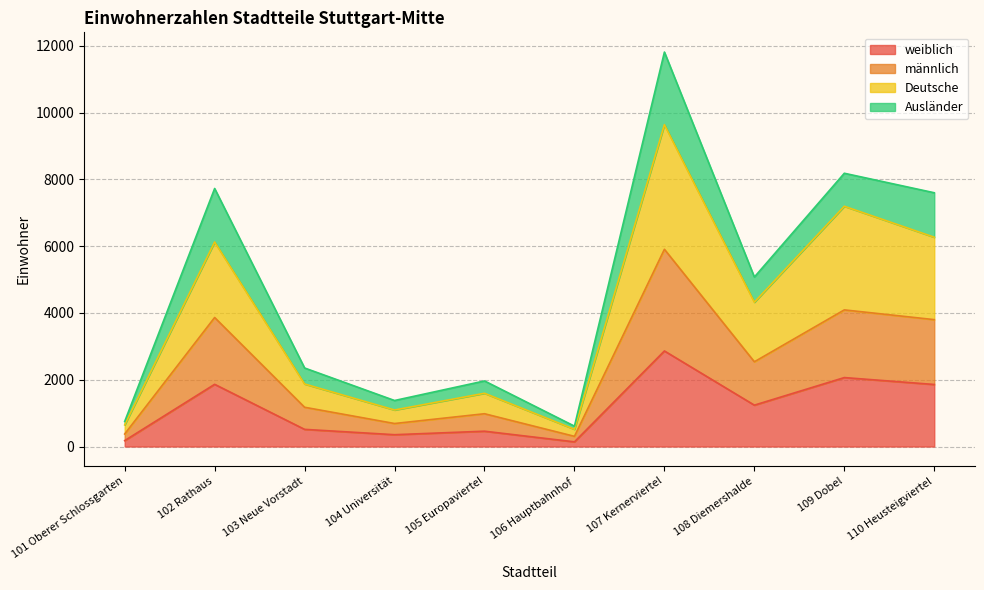

Where is the first local minimum for Deutsche?

104 Universität